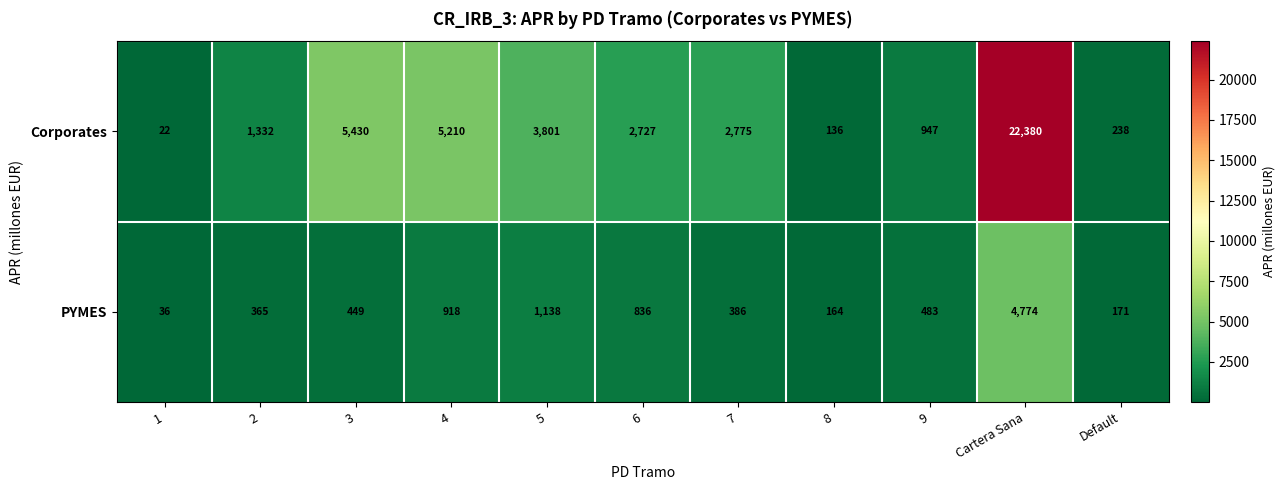

How many distinct data groups are displayed?

2